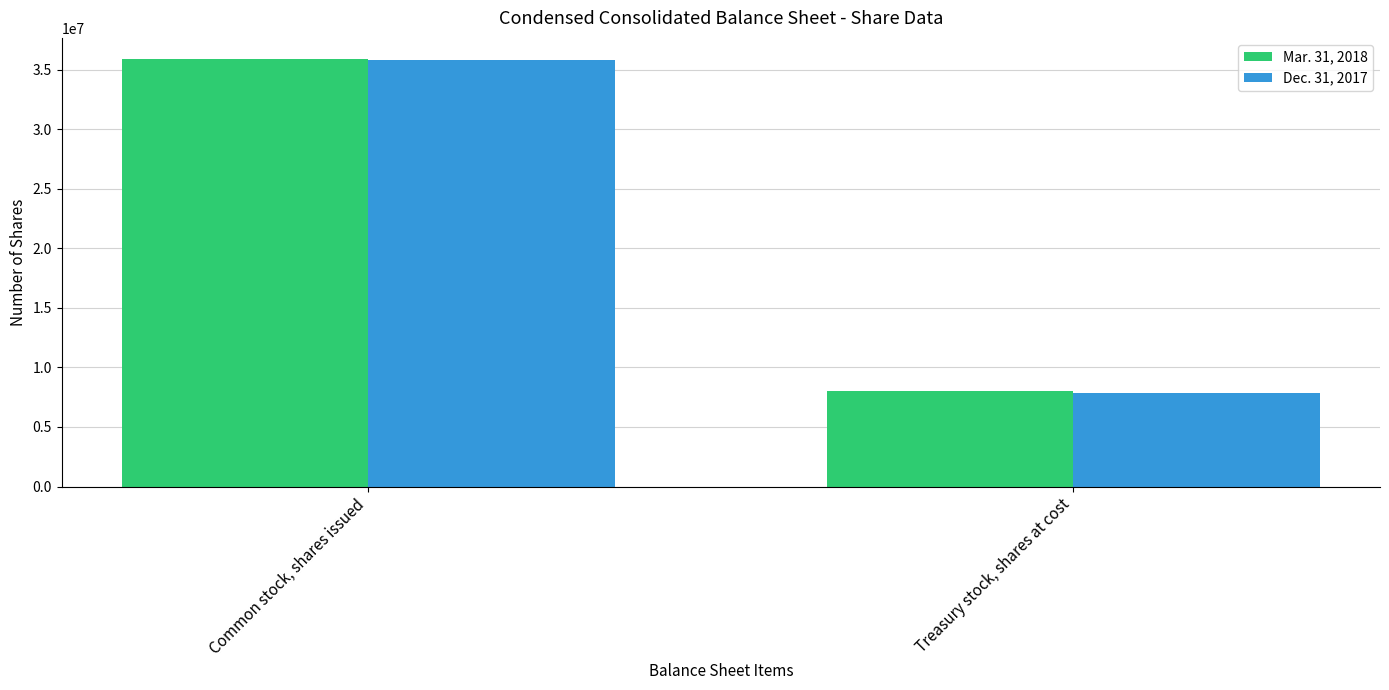

Count the number of data series in this chart.

2